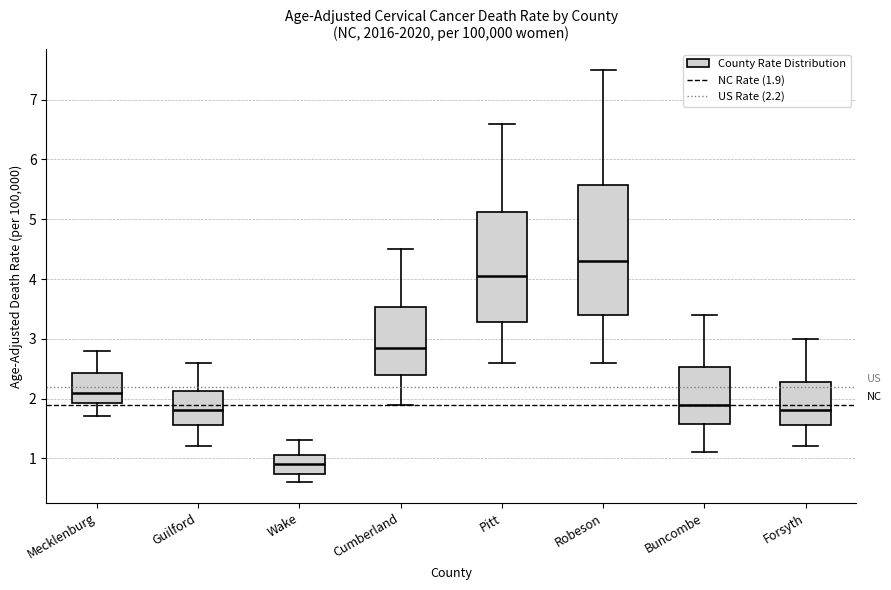

Where is the lower edge of the box for Wake on the y-axis? The values are not printed on the chart, so give them approximately, as read against the axis.

0.7